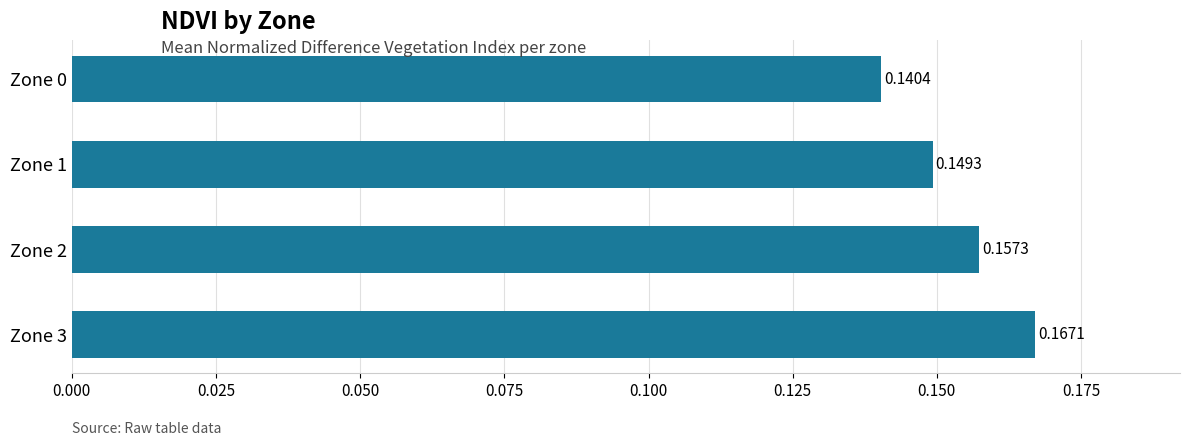

List the labels in order of value, largest first.

Zone 3, Zone 2, Zone 1, Zone 0